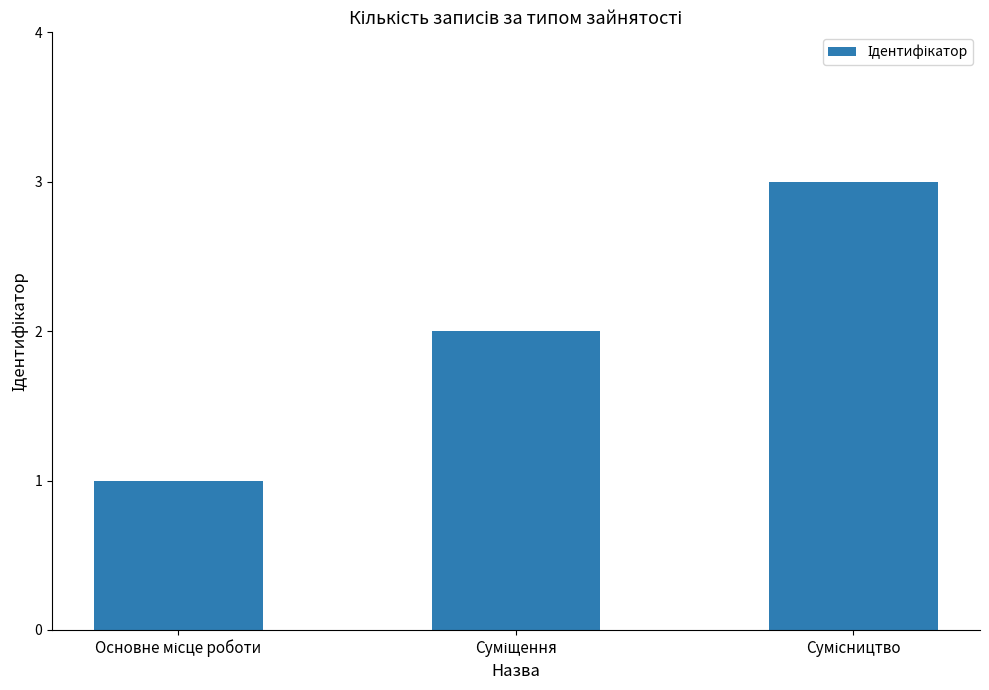

What is the sum of all values?

6